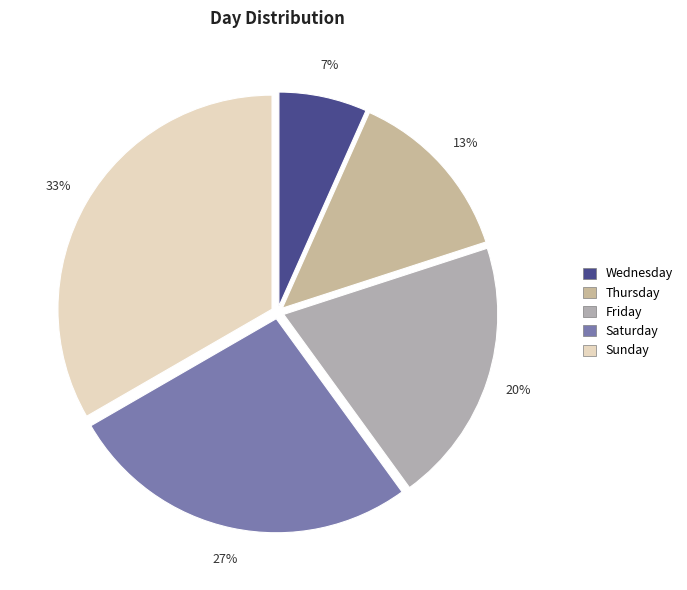

How many slices are in this pie chart?

5